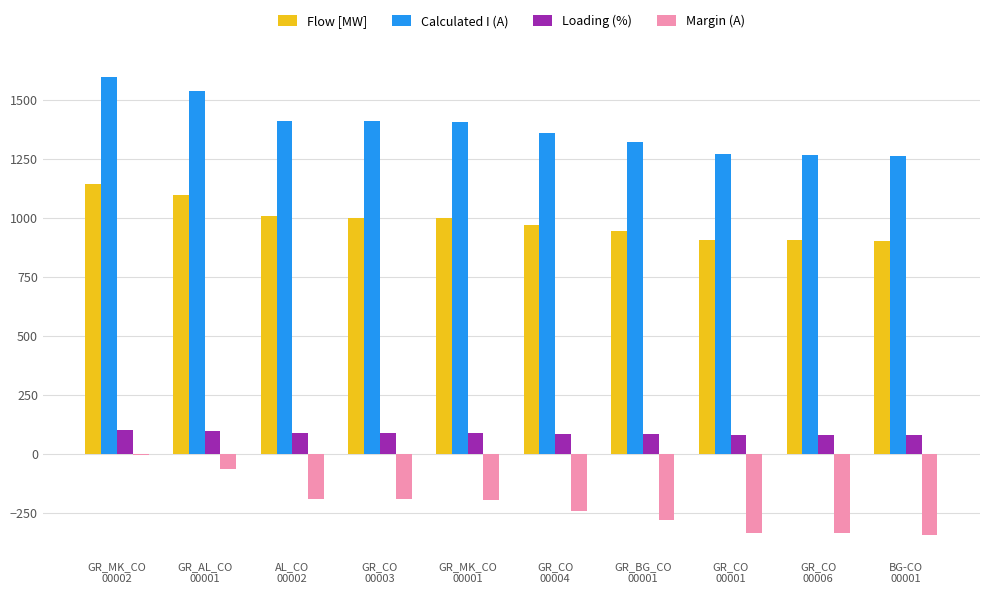

Which series has the largest total across all categories?

Calculated I (A)